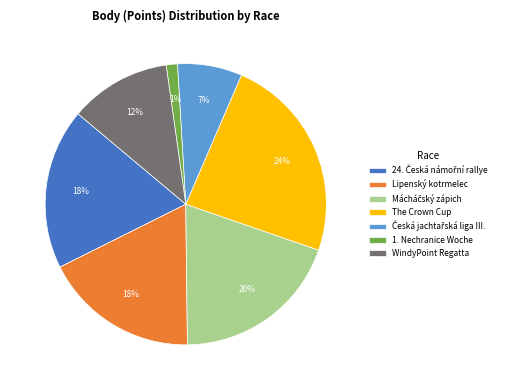

To the nearest percent, what is the average slice percentage?

14%